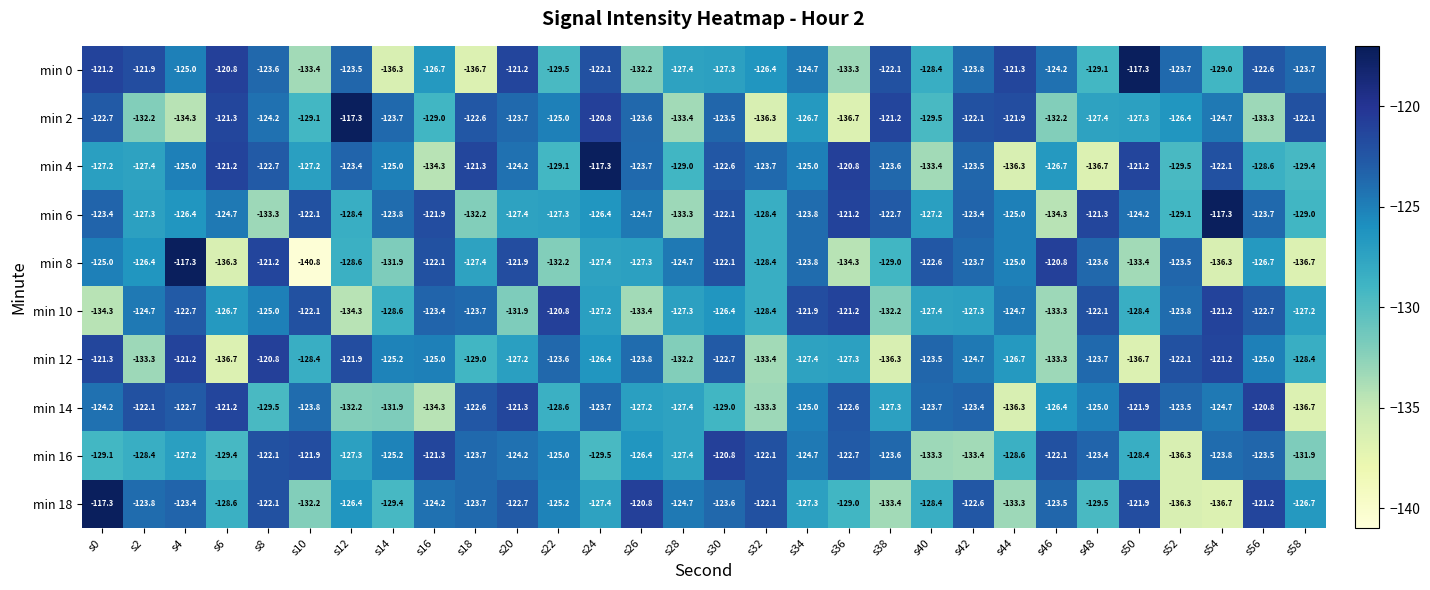

What is the total value across all series at s56?

-1248.1